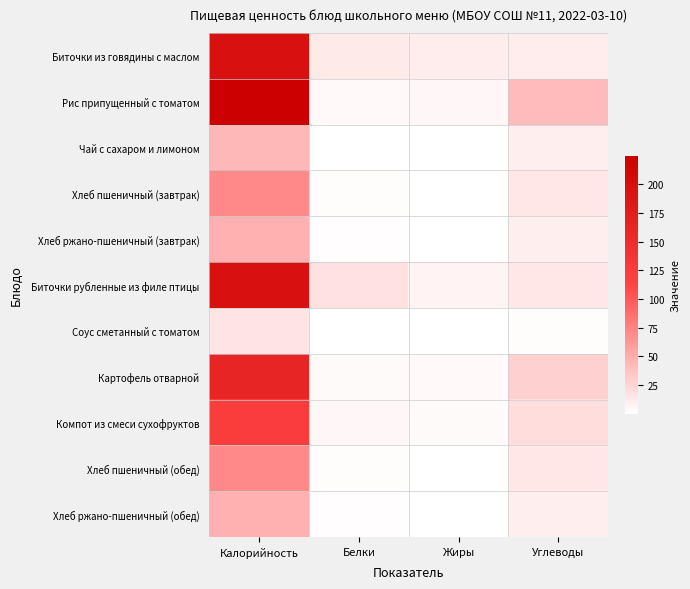

Which category has the highest value across all series?

Калорийность